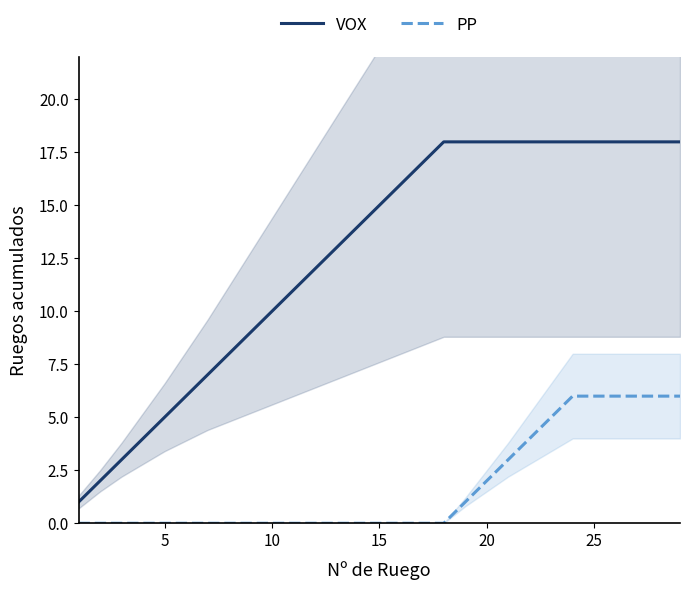

Is it true that VOX equals 15 at 15?

True